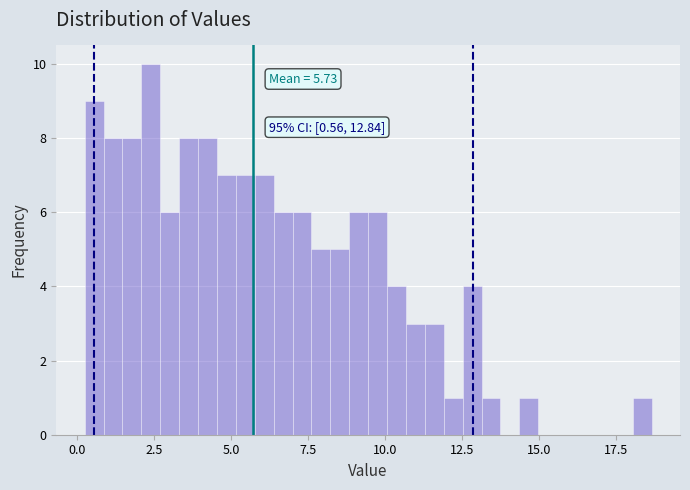

Read against the x-axis, roughly where is the centre of the tallest bar?

2.5